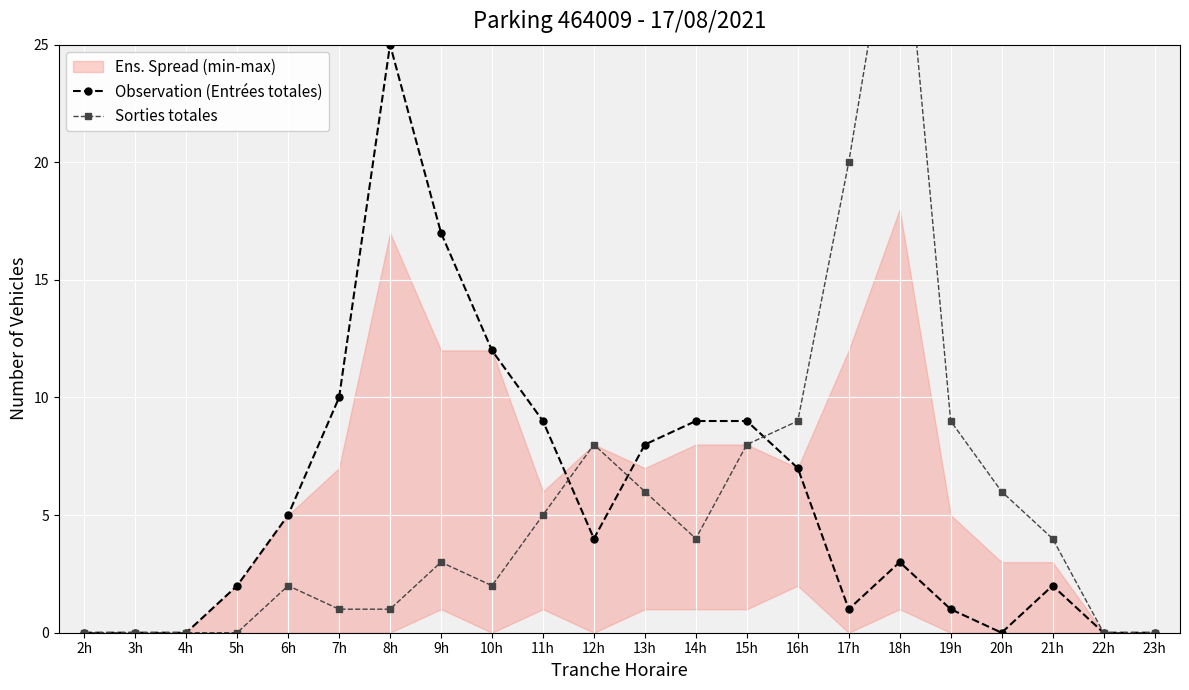

At which category is the sum across all series the highest?

18h